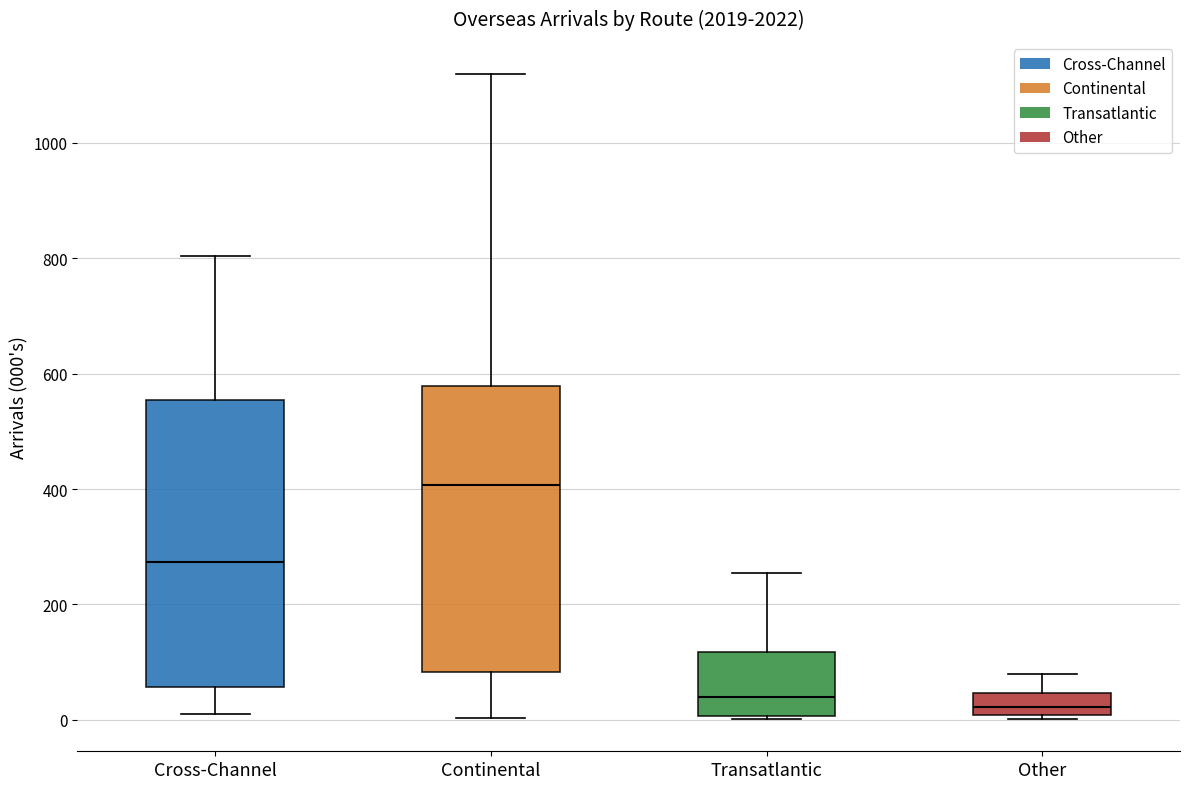

Reading left to right, read every box against the y-axis: the position of its median line, the range the box covers, and the ends of its whiskers. The values are not printed on the chart, so give them approximately, as read against the axis.

Cross-Channel: median 280, box 60 to 560, whiskers 0 to 800
Continental: median 400, box 80 to 580, whiskers 0 to 1120
Transatlantic: median 40, box 0 to 120, whiskers 0 to 260
Other: median 20, box 0 to 40, whiskers 0 to 80